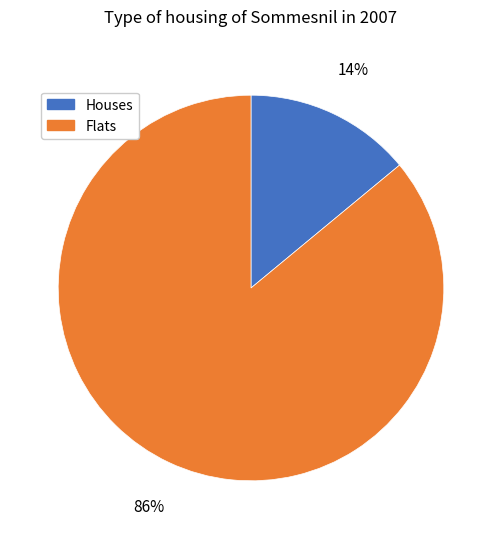

Is there any slice that represents more than half of the pie?

Yes